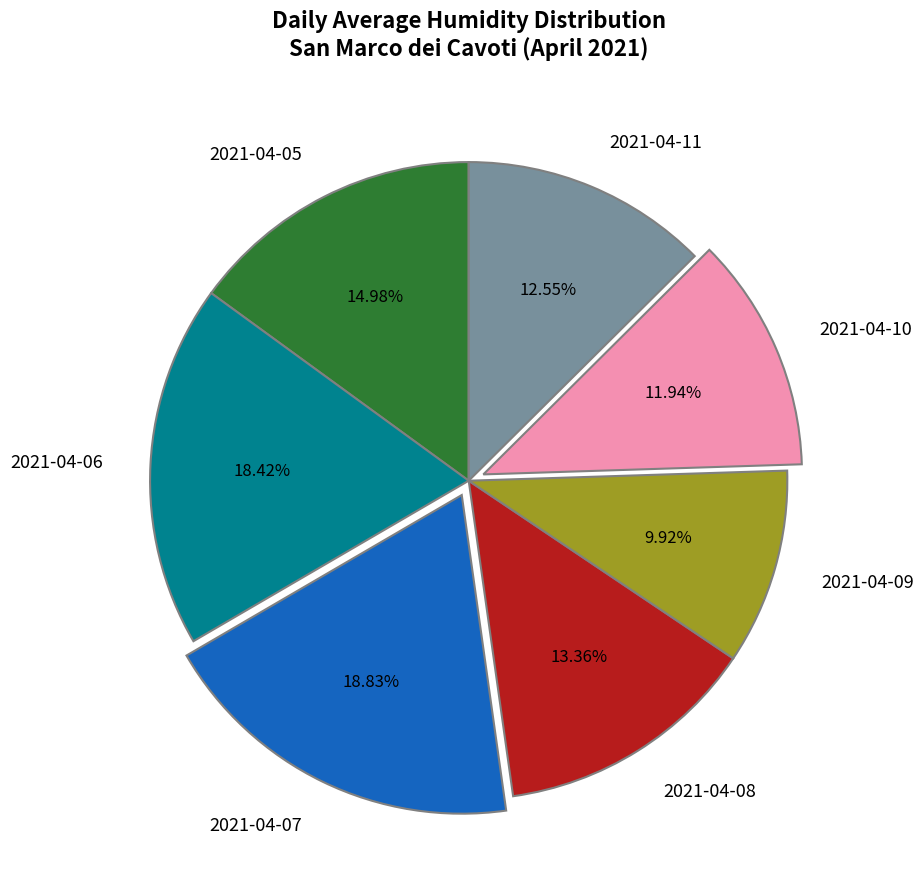

To the nearest percent, what portion does 2021-04-05 represent?

15%